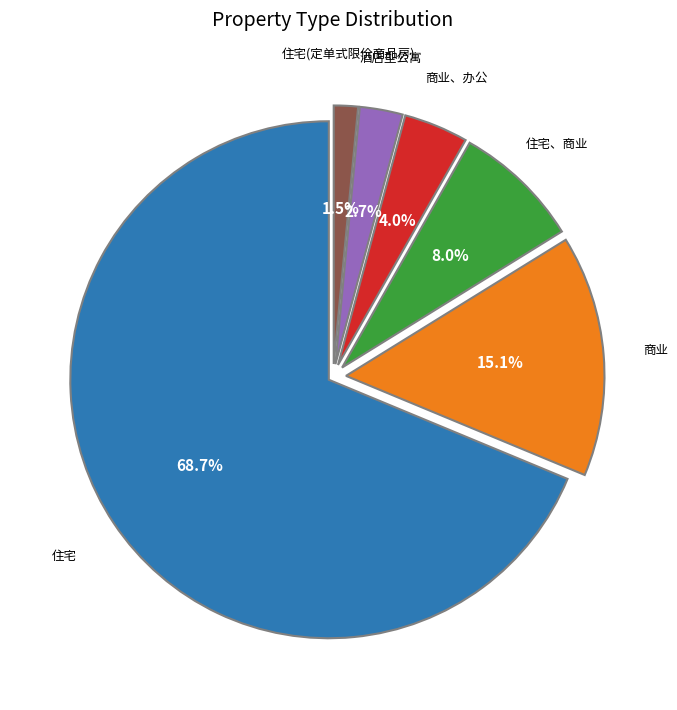

True or false: 住宅 accounts for 63% of the total.

False